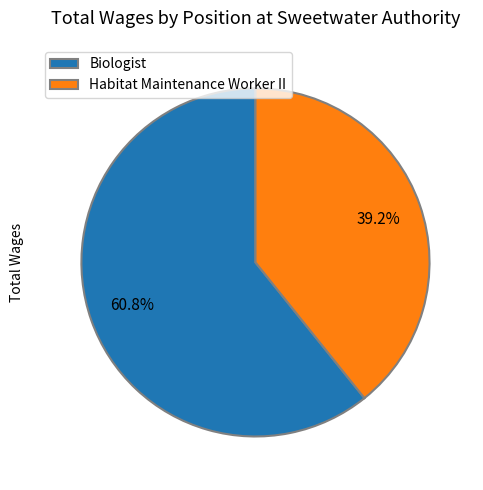

How many segments does this pie chart have?

2